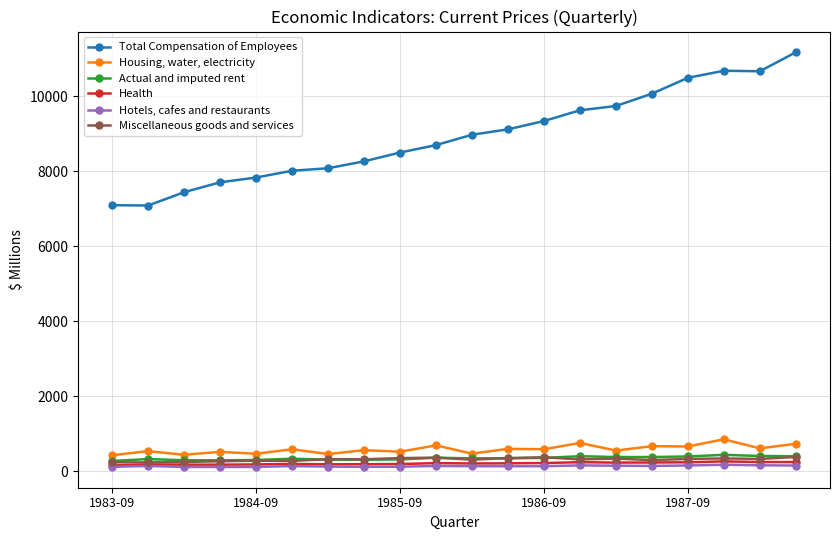

Which series has the largest range (max minus min)?

Total Compensation of Employees